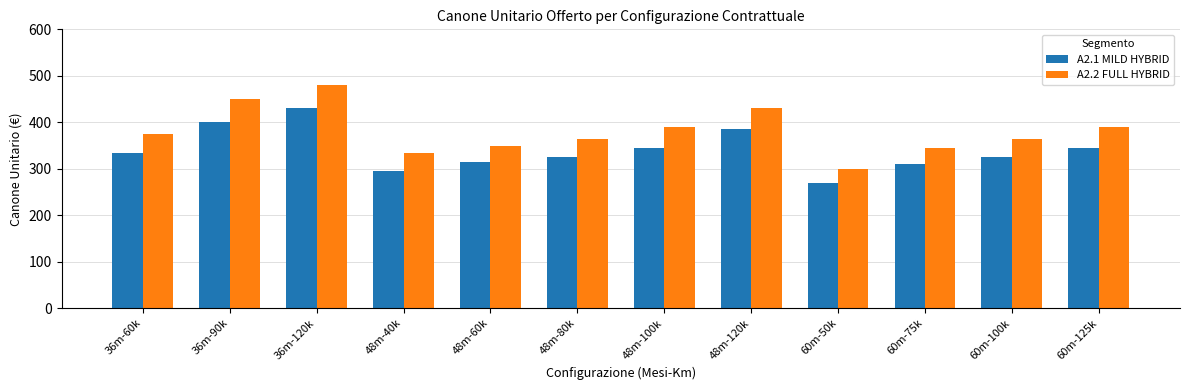

How many categories are shown in the chart?

12